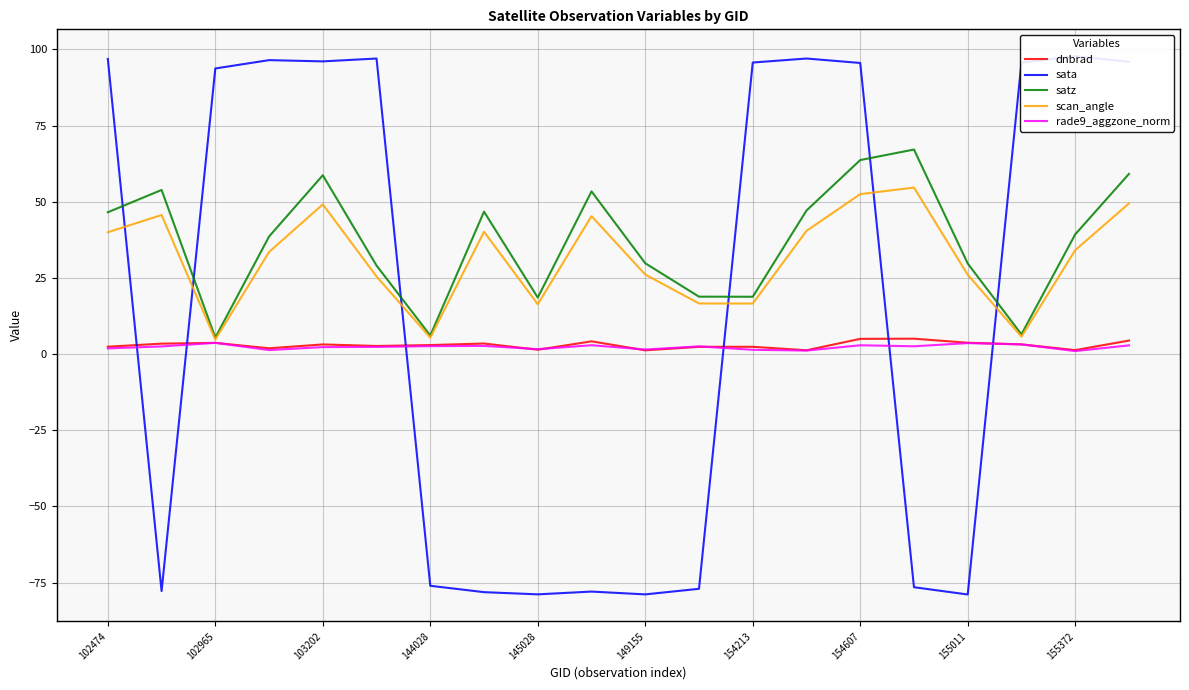

What is the minimum value for satz?

5.4